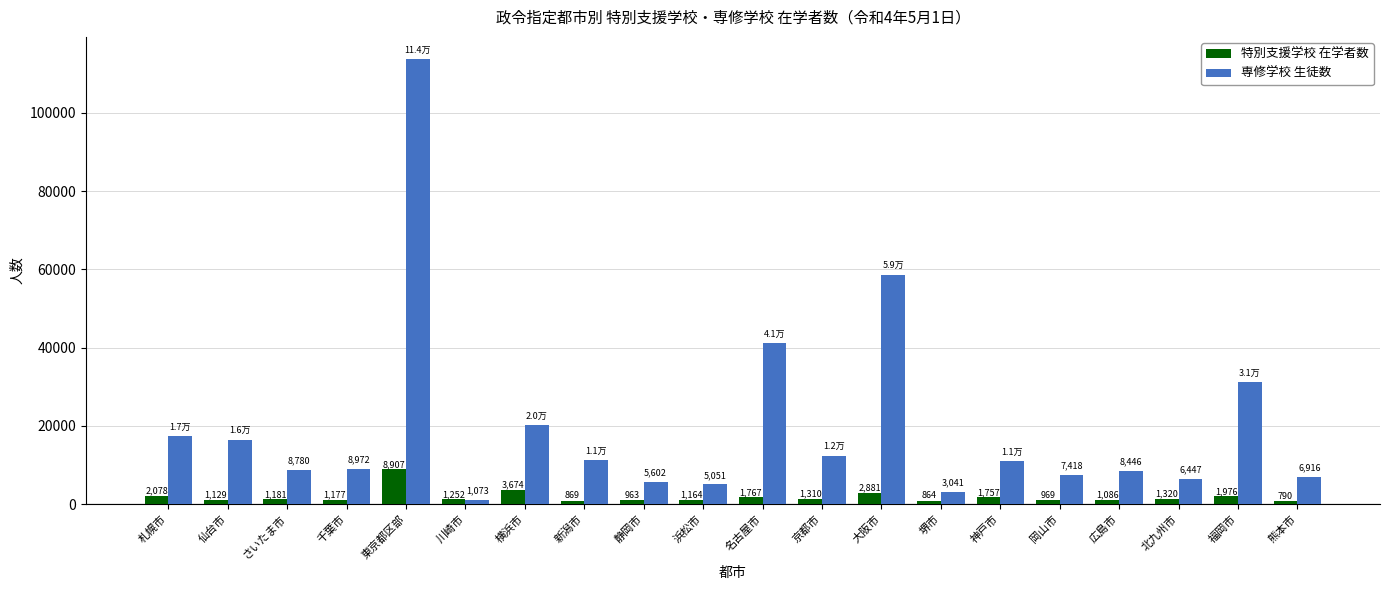

At how many categories does at least one series exceed 76291?

1